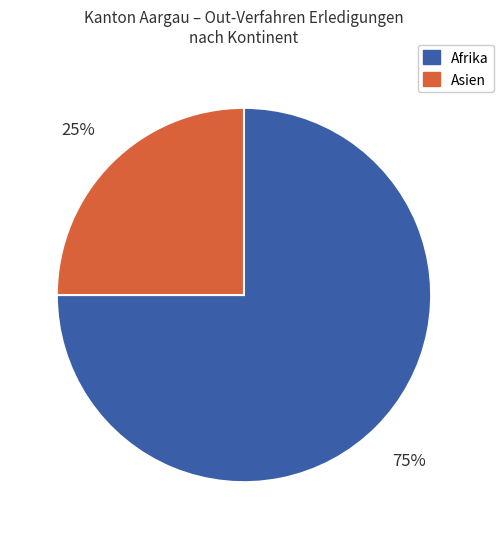

Is it true that Afrika is 75% of the pie?

True